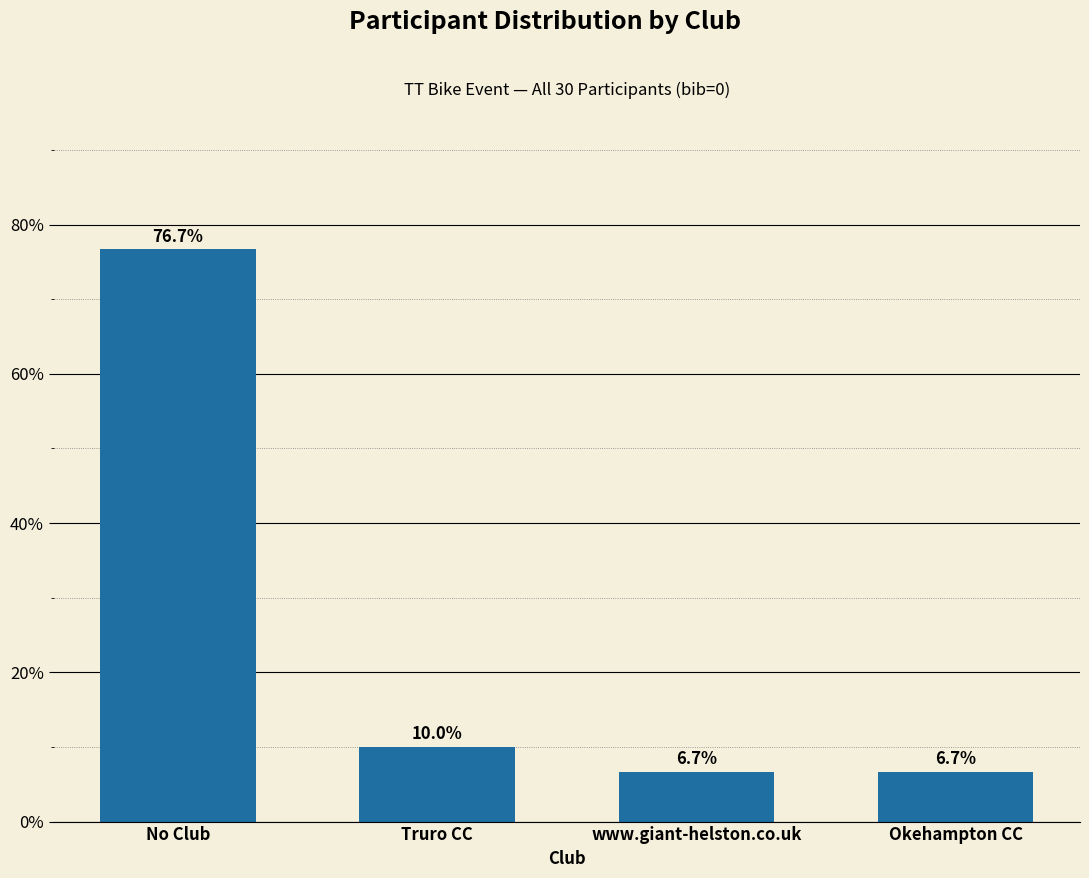

The chart shows a value of 3.2 at Truro CC. True or false?

False